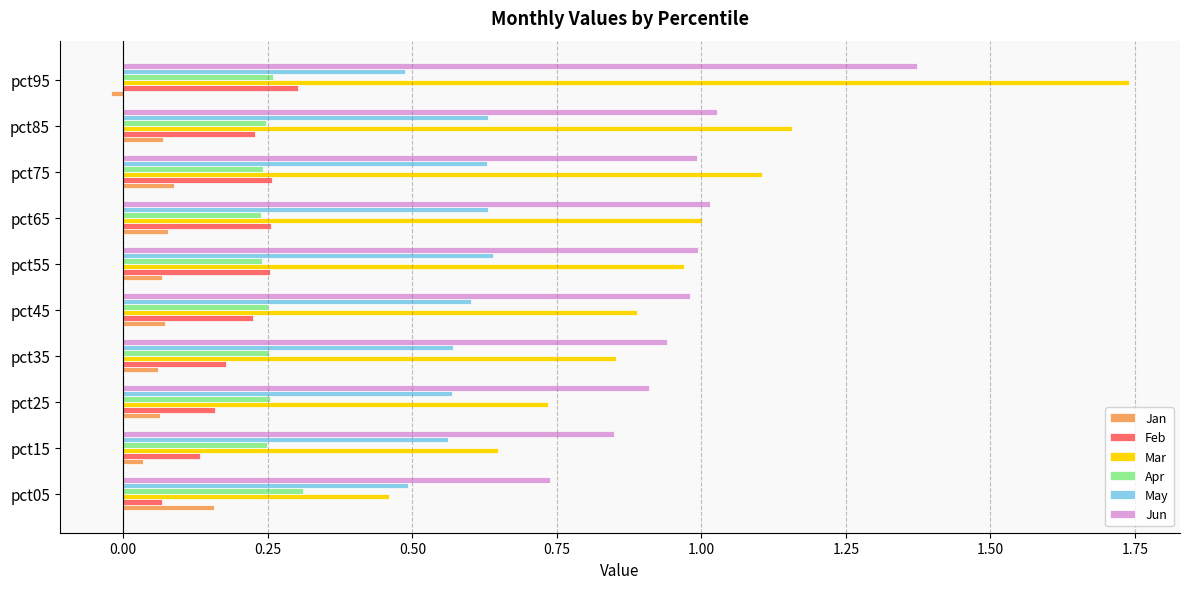

Which series has the largest range (max minus min)?

Mar